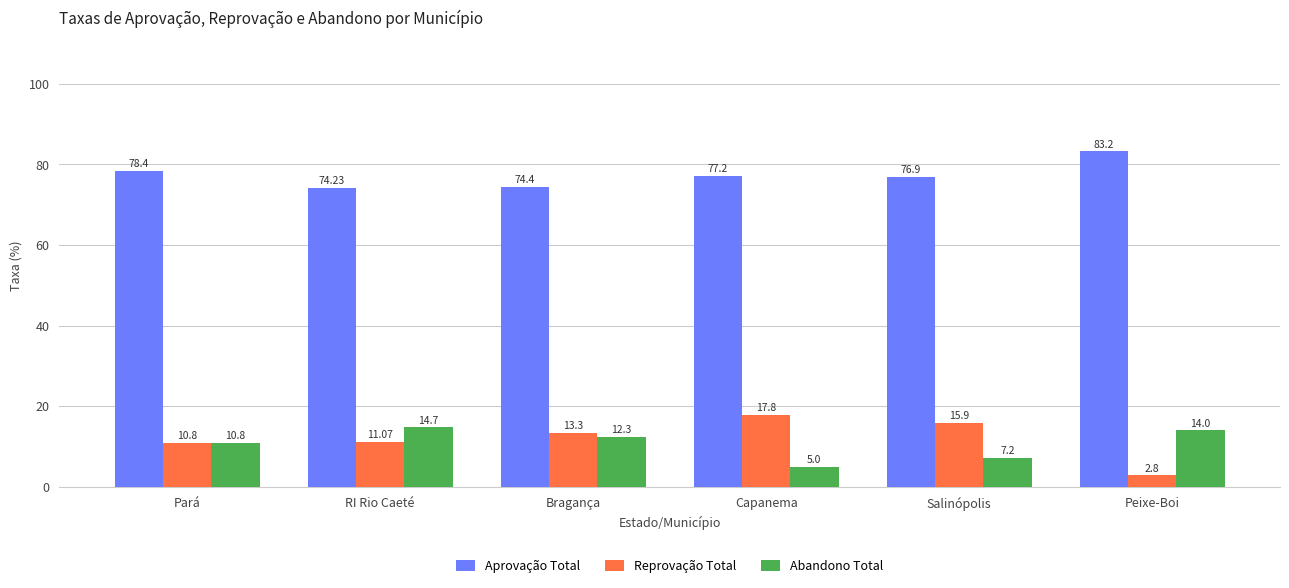

How many values in the Reprovação Total series exceed 13?

3